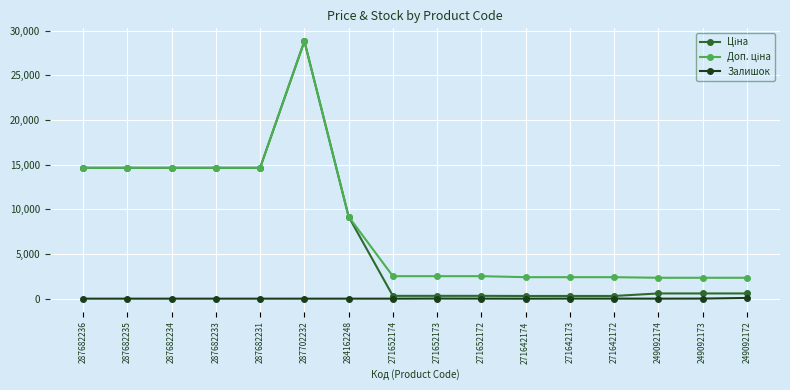

At how many categories does at least one series exceed 3327?

7